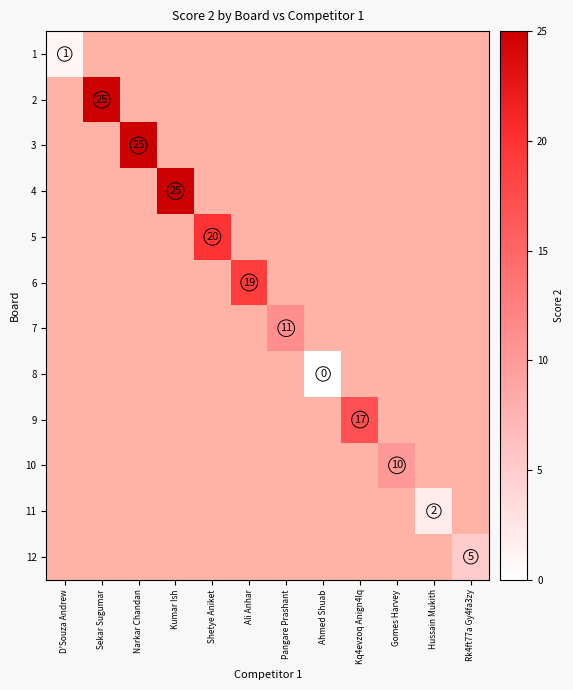

Is it true that 5 equals 11 at Shetye Aniket?

False